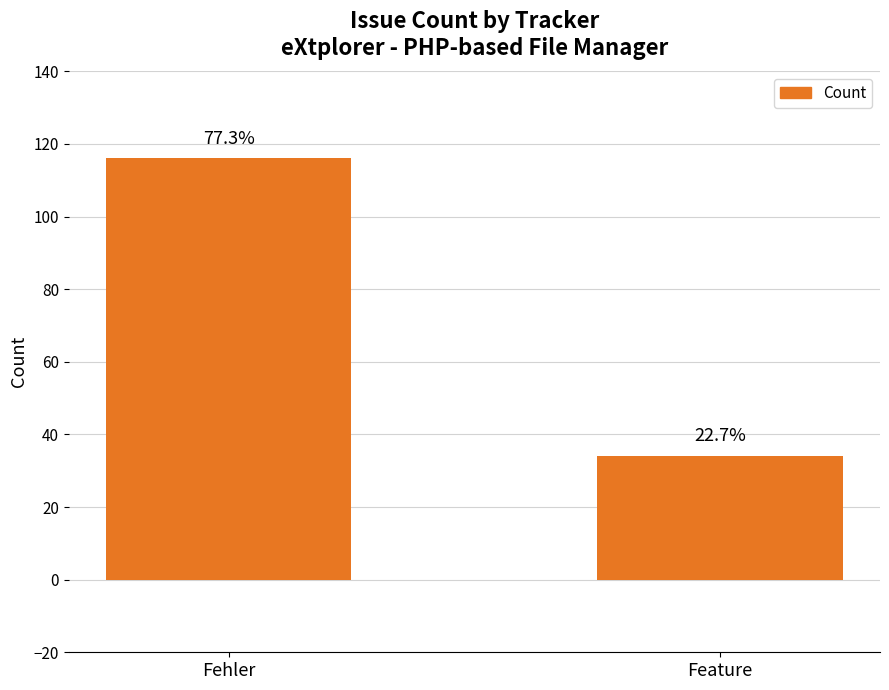

How many bars are there in total?

2